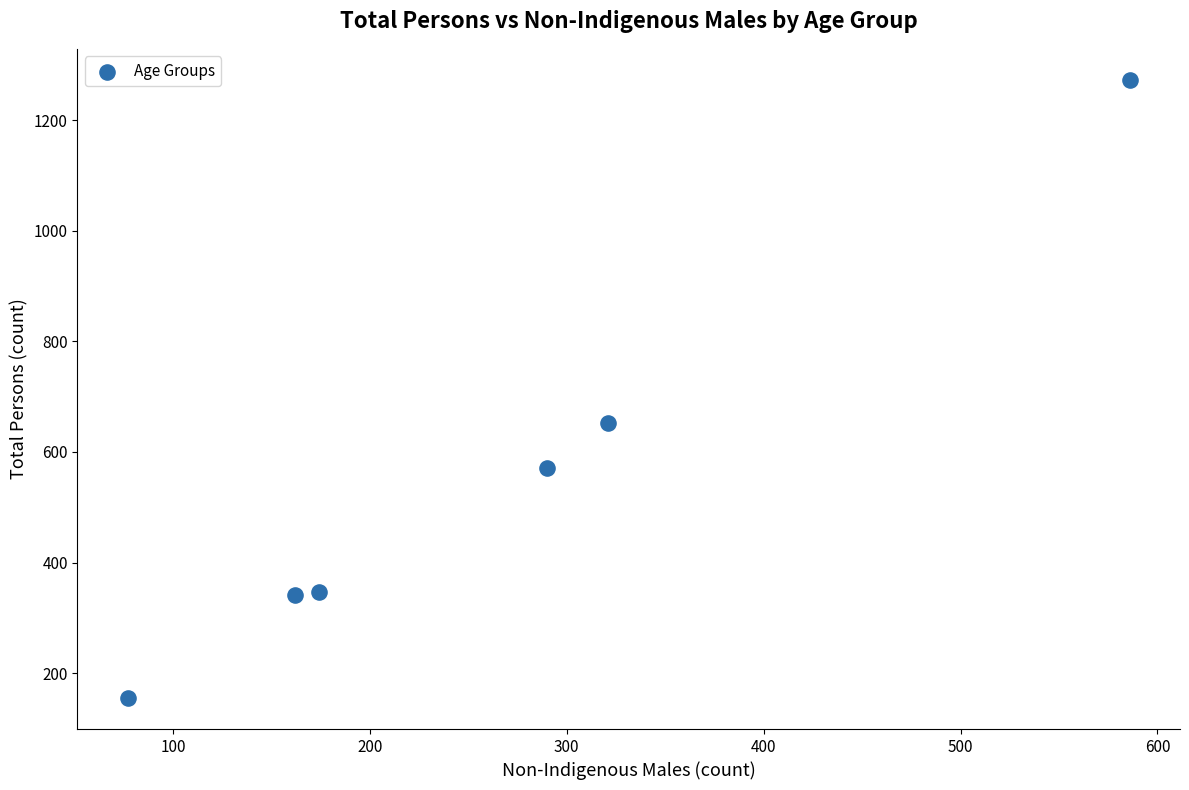

What is the range of Y values (max minus min)?

1118